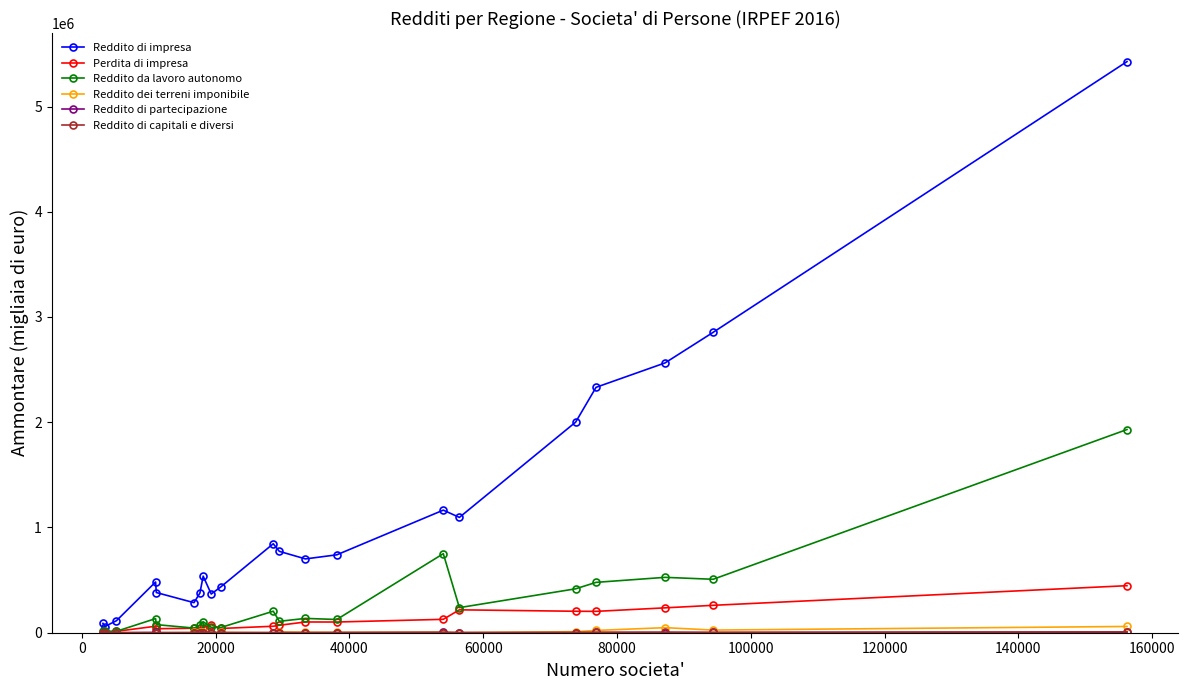

Which series has the largest total across all categories?

Reddito di impresa